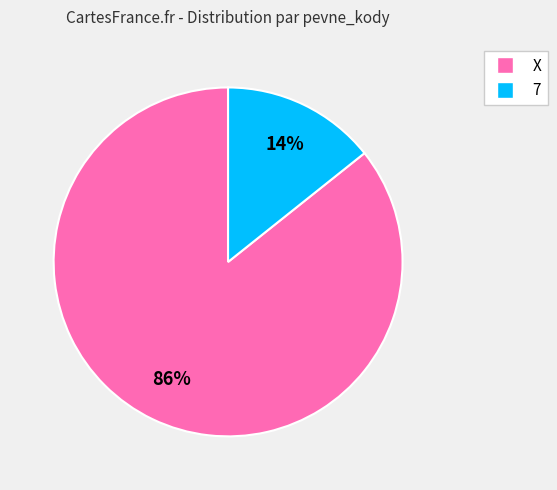

Count the number of slices in the pie.

2